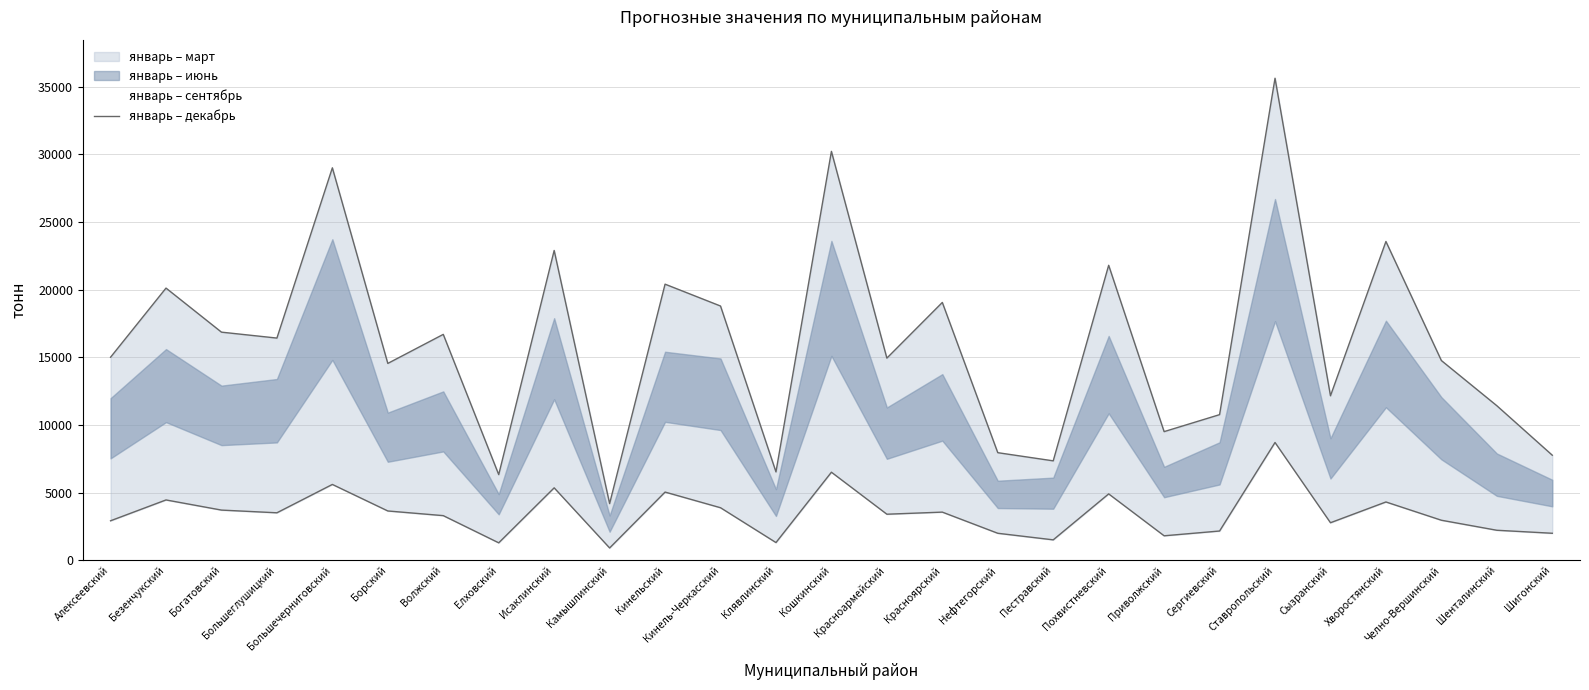

What is the change in value from Волжский to Кошкинский?

+13528